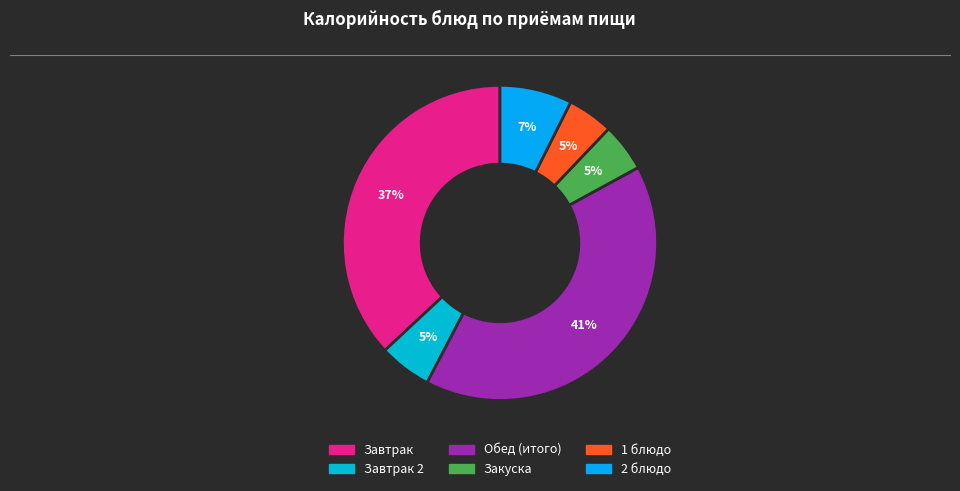

How many segments does this pie chart have?

6